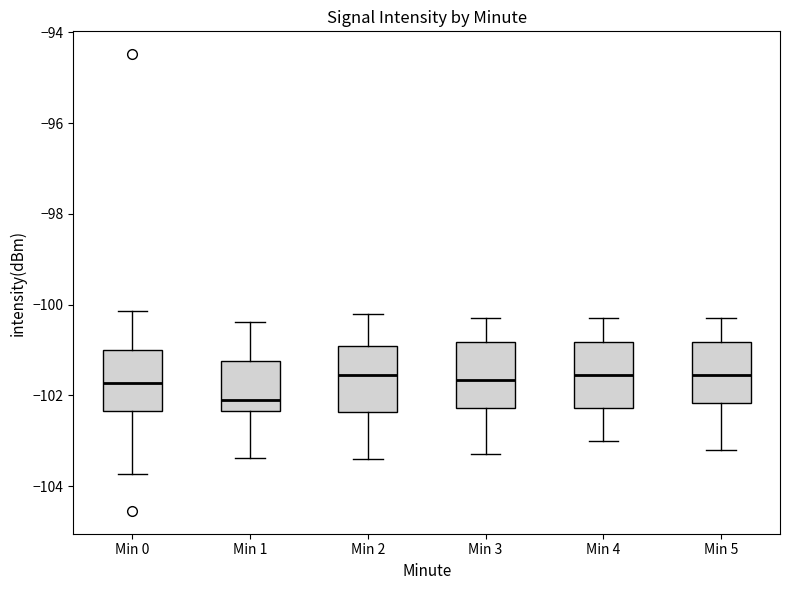

Reading left to right, transcribe this box plot: for each box, give where its median line is, the range the box spans, and where its two whiskers end, as read against the y-axis. The values are not printed on the chart, so give them approximately, as read against the axis.

Min 0: median -101.8, box -102.4 to -101.0, whiskers -103.8 to -100.2
Min 1: median -102.0, box -102.4 to -101.2, whiskers -103.4 to -100.4
Min 2: median -101.6, box -102.4 to -100.8, whiskers -103.4 to -100.2
Min 3: median -101.6, box -102.2 to -100.8, whiskers -103.2 to -100.2
Min 4: median -101.6, box -102.2 to -100.8, whiskers -103.0 to -100.2
Min 5: median -101.6, box -102.2 to -100.8, whiskers -103.2 to -100.2